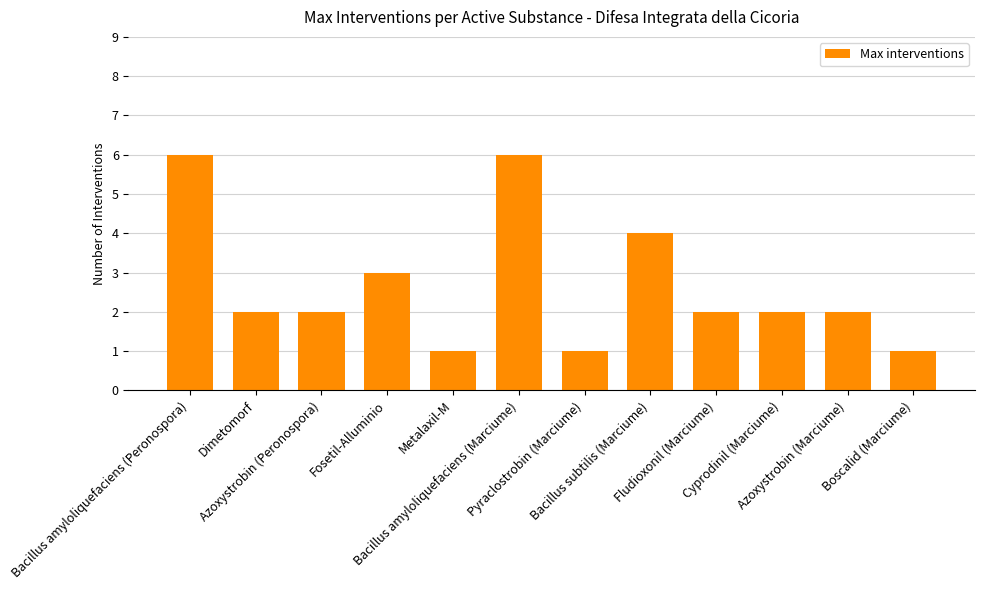

Which has a higher value, Boscalid (Marciume) or Bacillus subtilis (Marciume)?

Bacillus subtilis (Marciume)